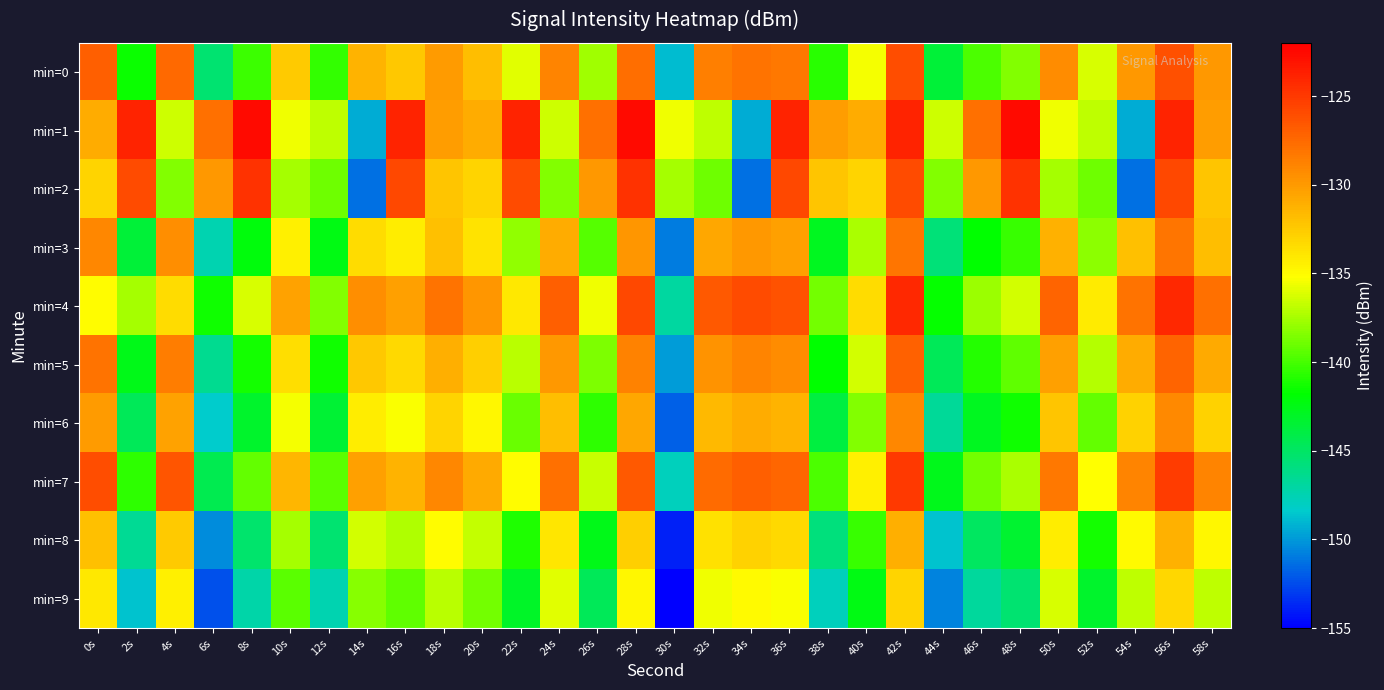

What is the spread (max minus min) of values at 20s?

9.0